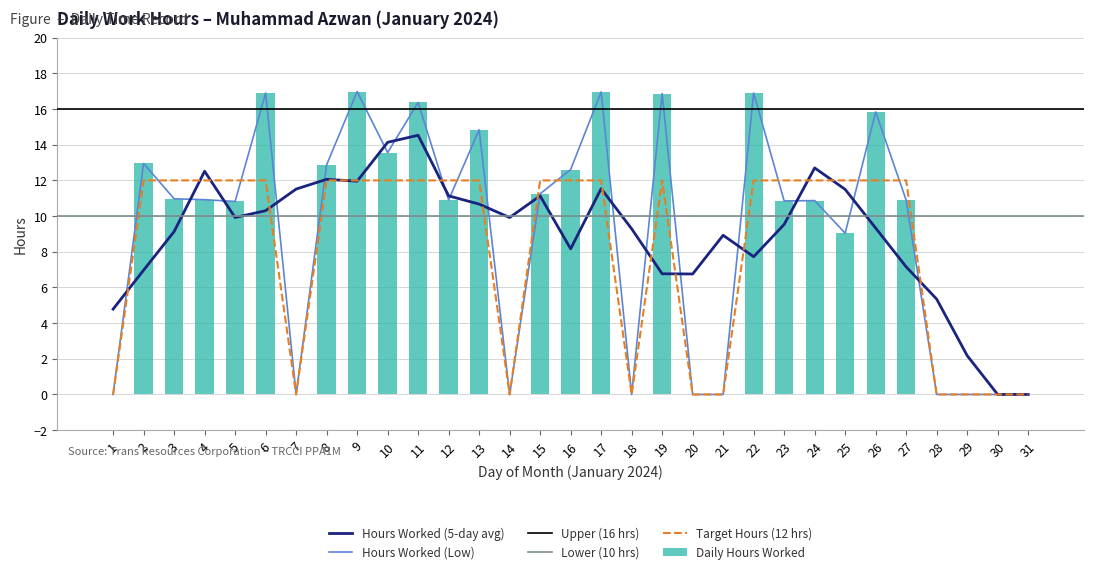

At which category does the chart reach its peak across all series?

9